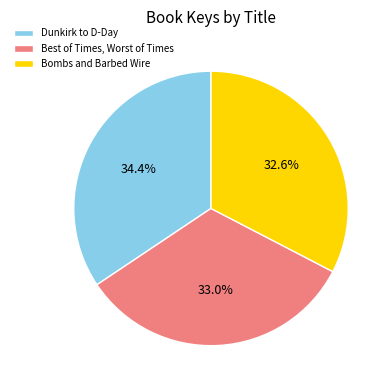

How many segments does this pie chart have?

3